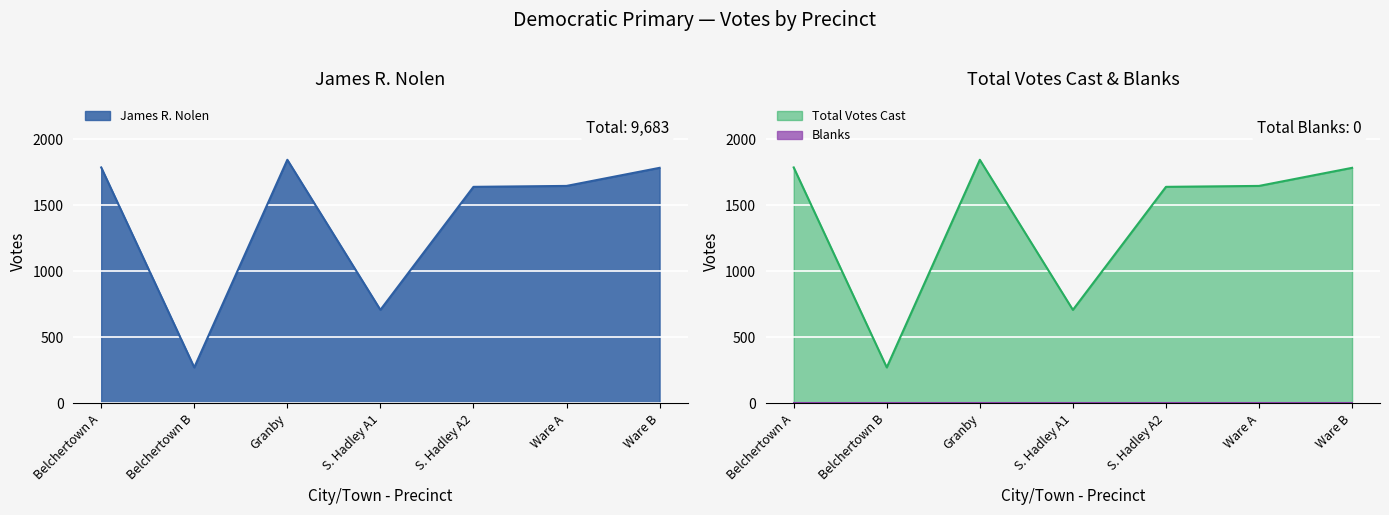

What position from the right is S. Hadley A2?

3